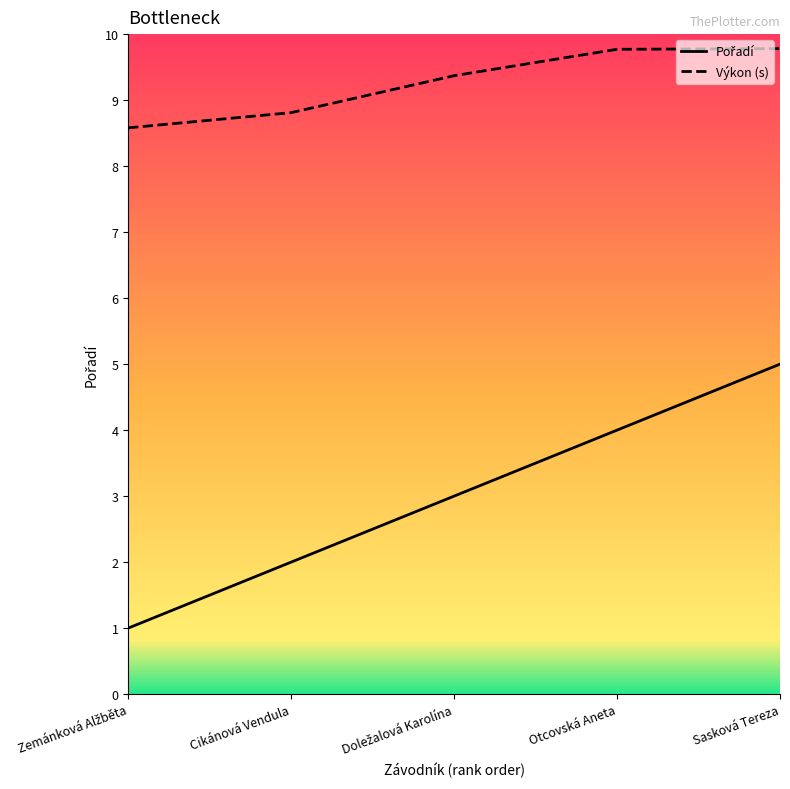

At which category is the sum across all series the highest?

Sasková Tereza